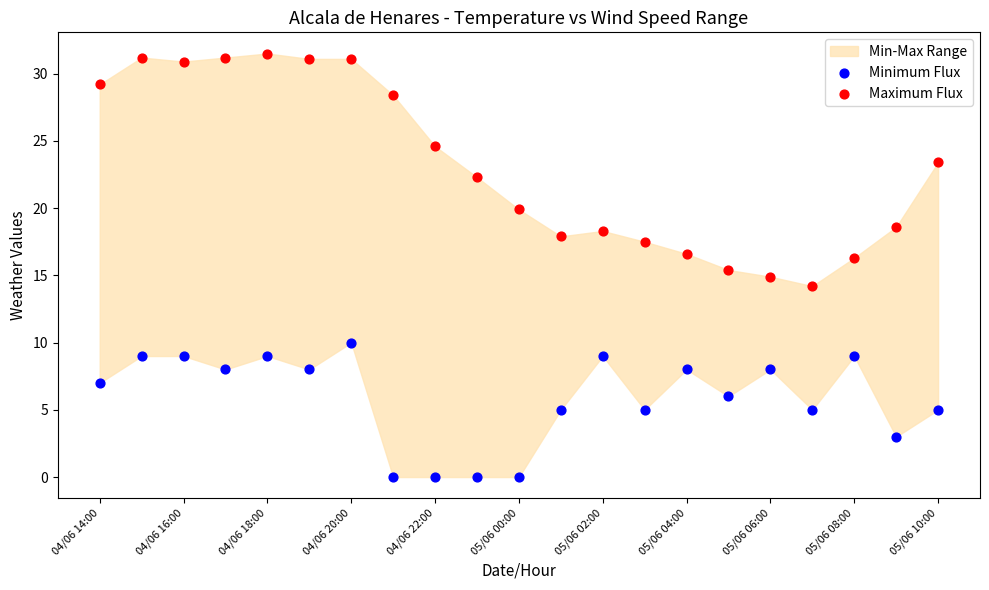

Which series has the largest Y range (max minus min)?

Maximum Flux